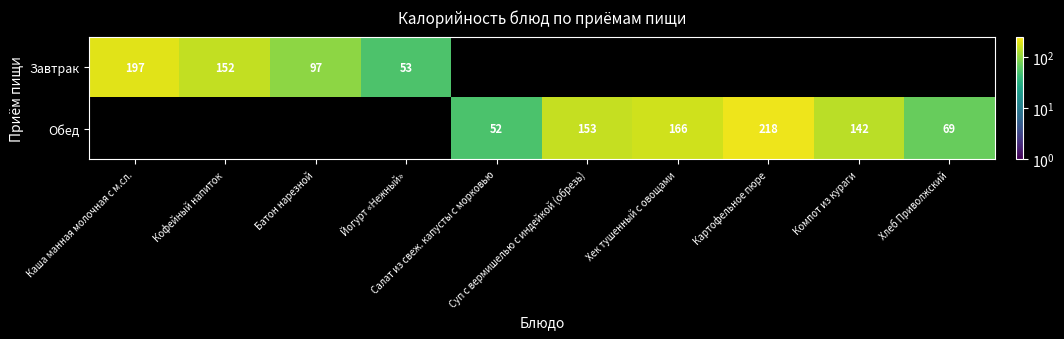

Which has a higher value, Салат из свеж. капусты с морковью or Хек тушенный с овощами?

Хек тушенный с овощами